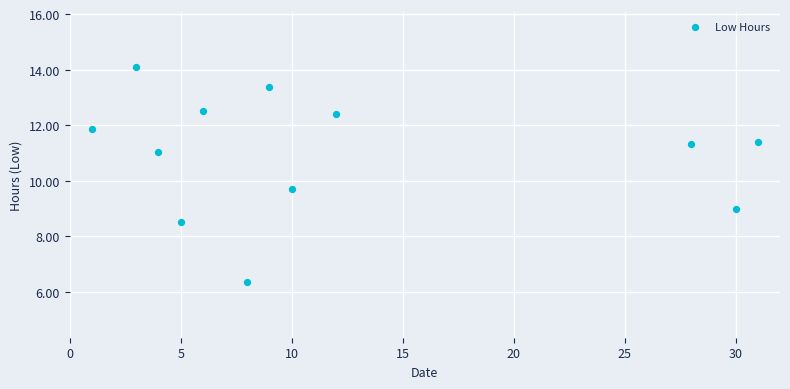

What Y value in the scatter plot is closest to 10?

9.7